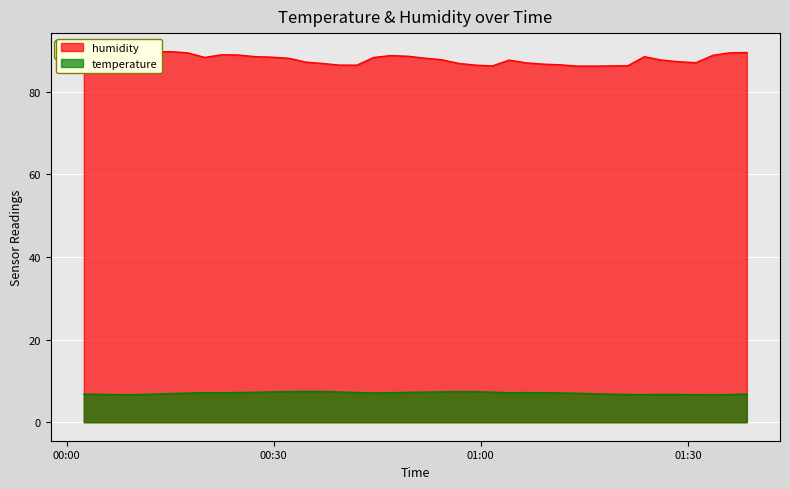

How many interior local valleys does the temperature series have?

6